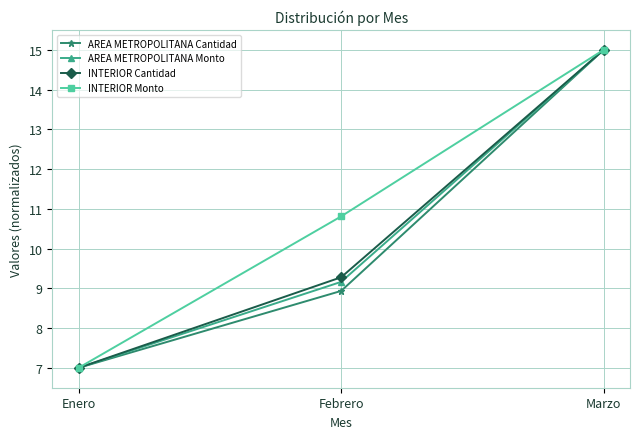

Which category has the highest value across all series?

Marzo